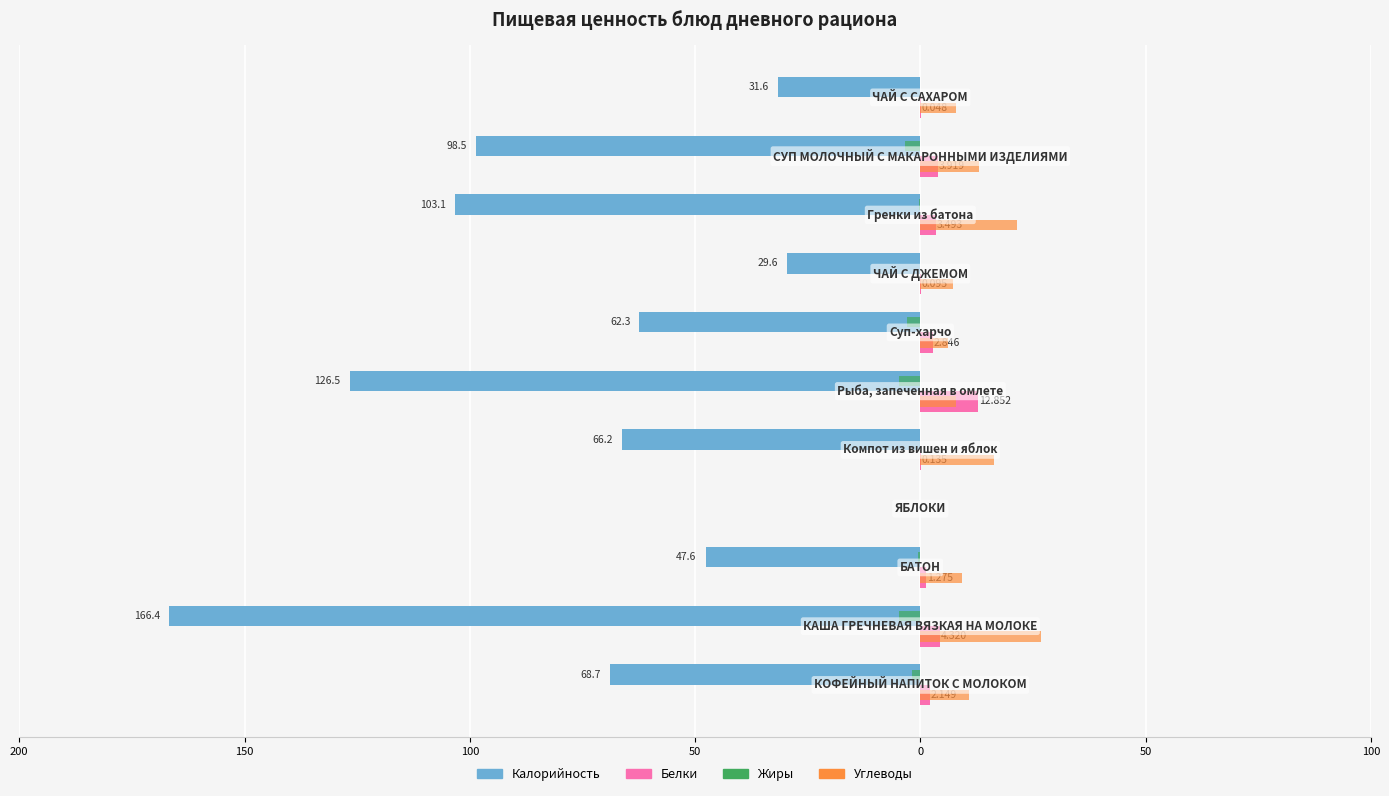

What are all the series names shown in the legend?

Калорийность, Белки, Жиры, Углеводы